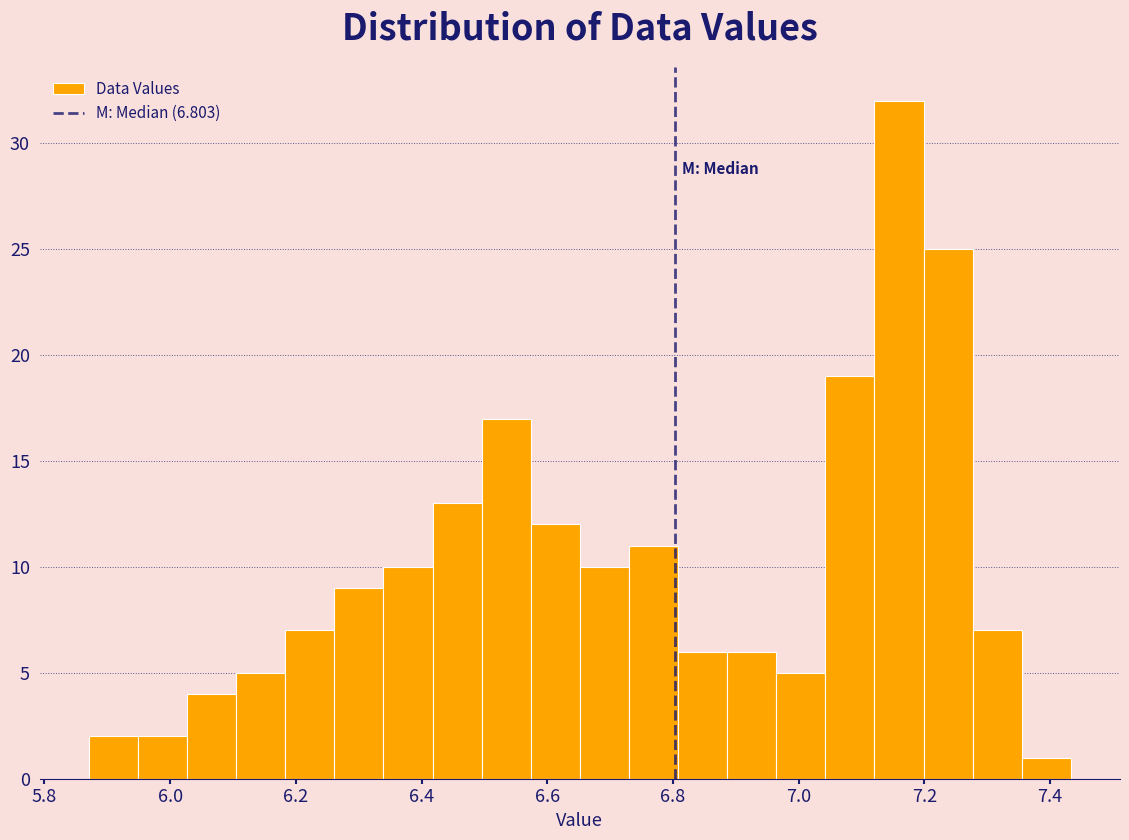

Around what value on the x-axis is the tallest bar? Give the approximate position of its centre, as read against the axis.

7.16